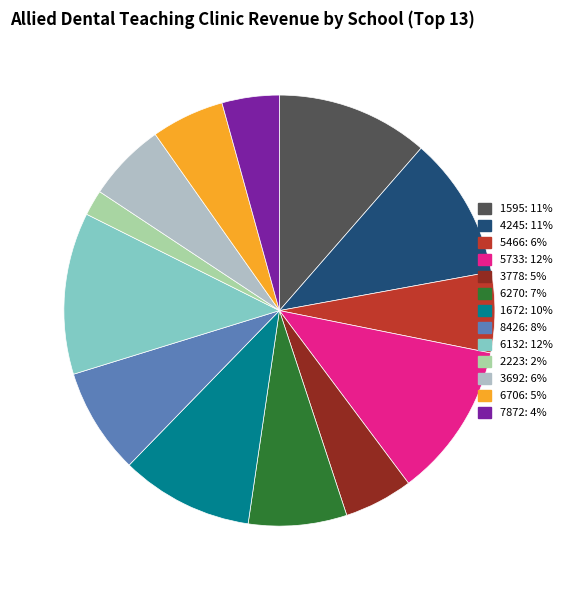

Do 1595: 11% and 3778: 5% together represent more than half of the pie?

No